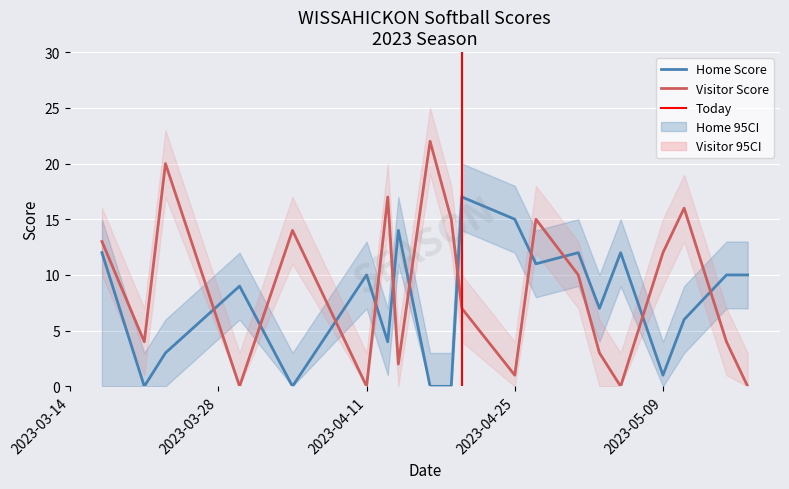

What is the difference between the maximum and minimum values in the Visitor Score series?

22